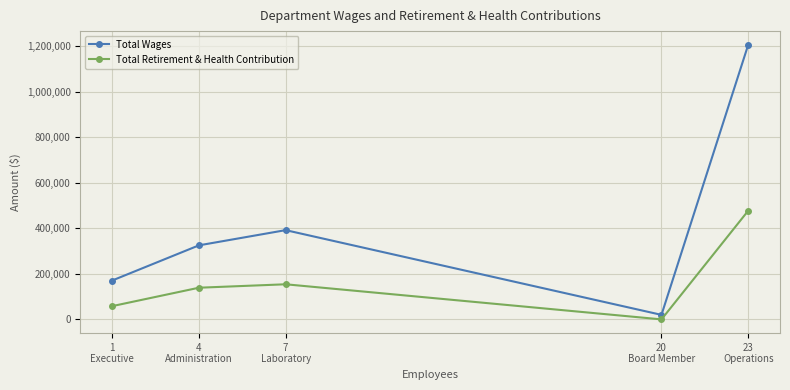

True or false: Total Wages and Total Retirement & Health Contribution cross at least once.

False